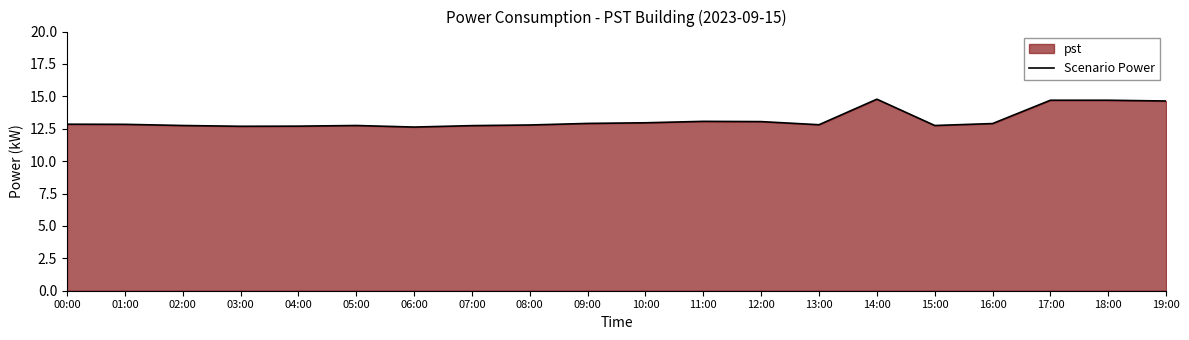

At which category does the data reach its first local peak?

05:00